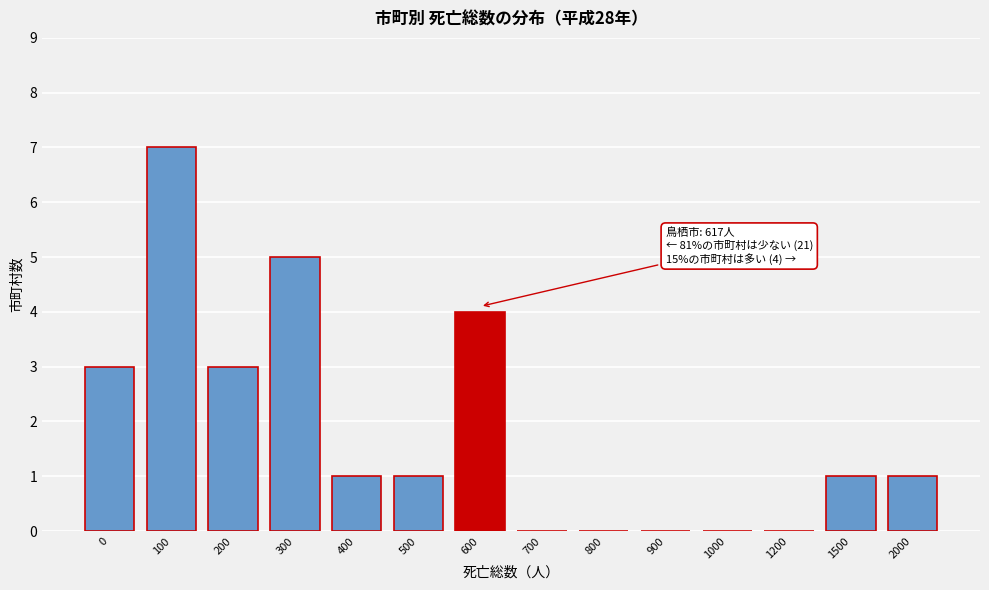

Reading right to left, transcribe all the data shown in this chart.

2000=1	1500=1	1200=0	1000=0	900=0	800=0	700=0	600=4	500=1	400=1	300=5	200=3	100=7	0=3